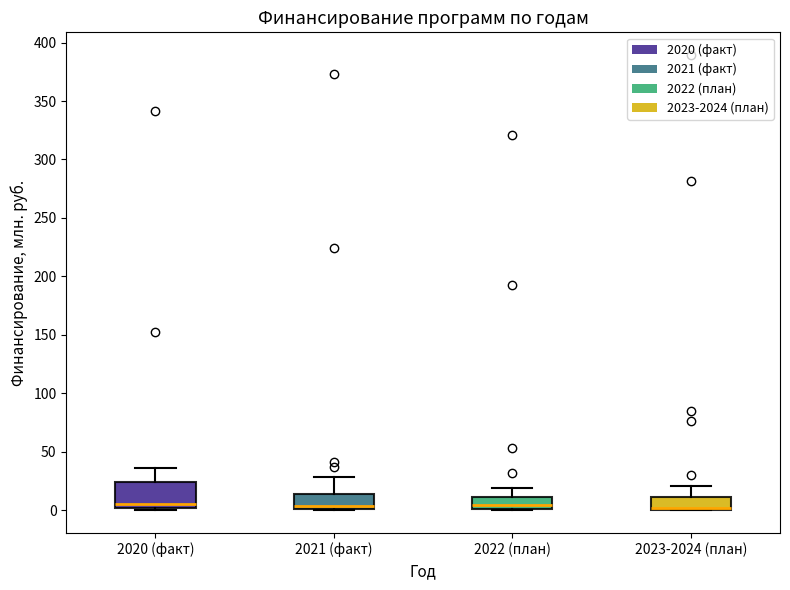

Reading left to right, read every box against the y-axis: the position of its median line, the range the box covers, and the ends of its whiskers. The values are not printed on the chart, so give them approximately, as read against the axis.

2020 (факт): median 5, box 0 to 25, whiskers 0 (just below the box's lower edge) to 35
2021 (факт): median 5, box 0 to 15, whiskers 0 to 30
2022 (план): median 5, box 0 to 10, whiskers 0 to 20
2023-2024 (план): median 0 (drawn on the box's lower edge), box 0 to 10, whiskers 0 to 20